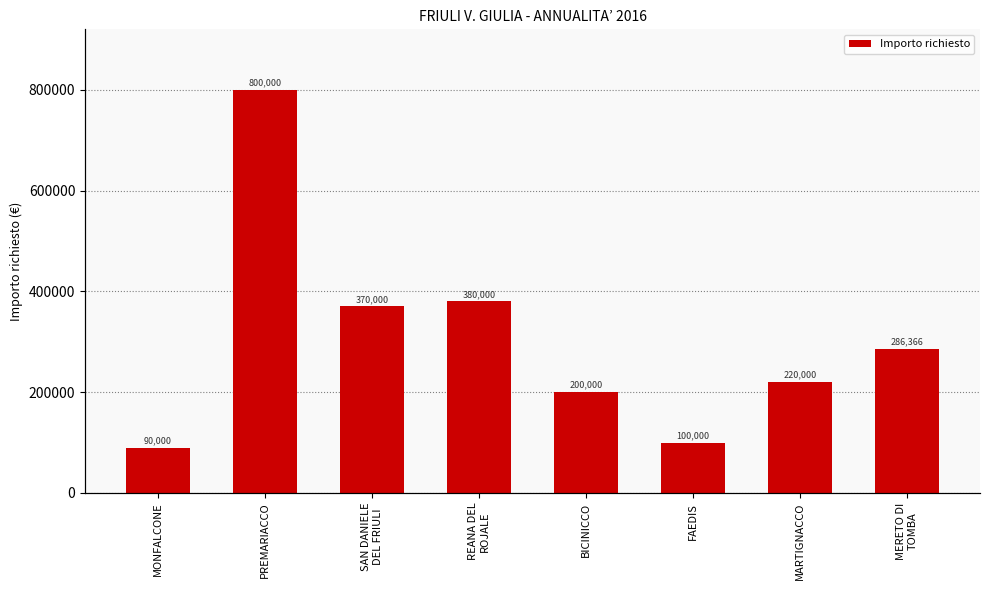

What is the average value?

305796